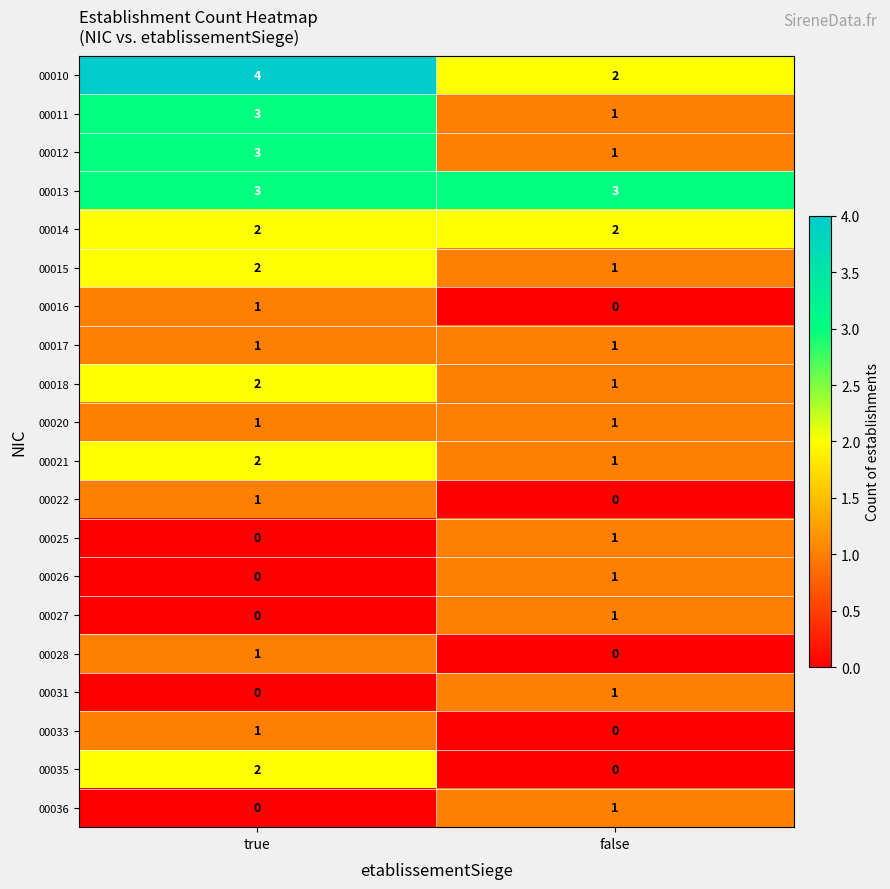

How many categories are shown in the chart?

2